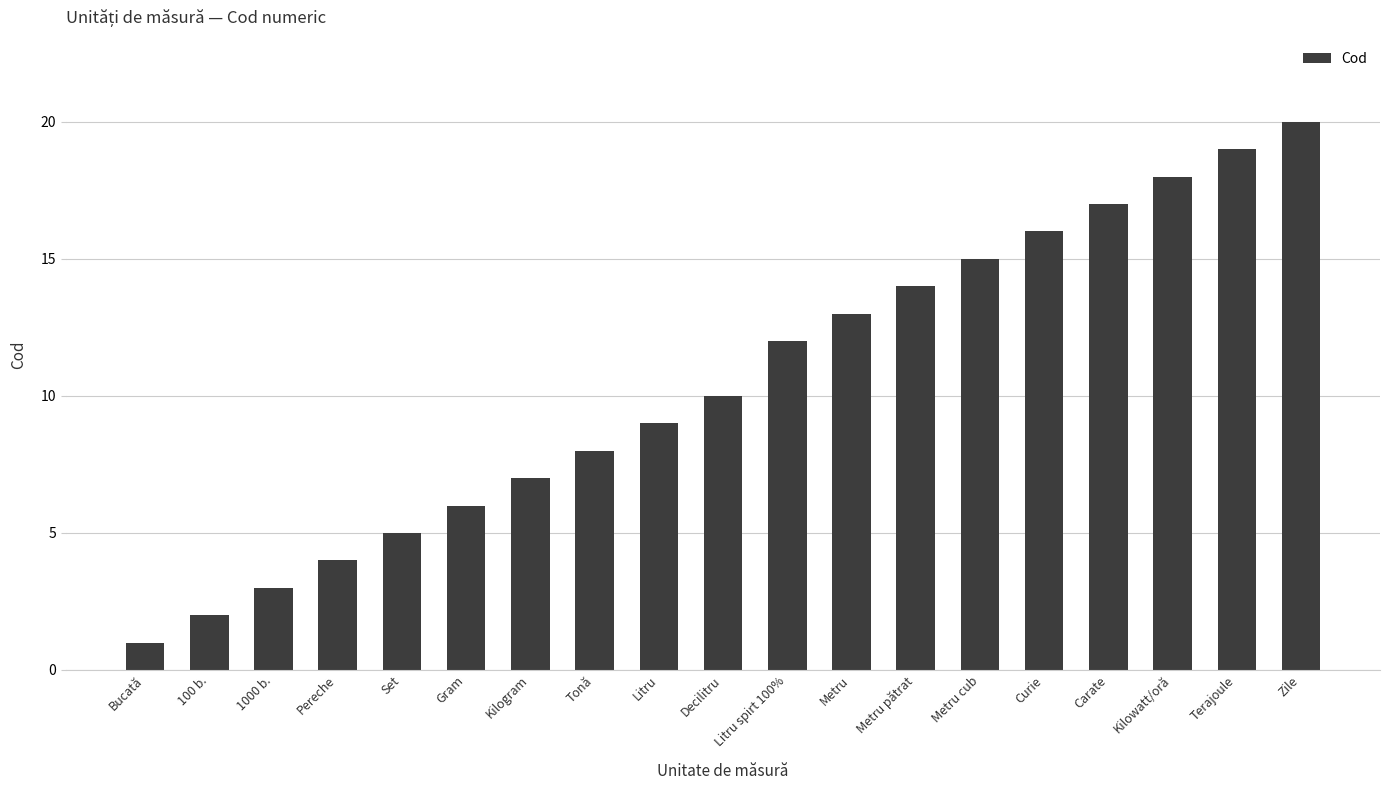

How many distinct data groups are displayed?

1